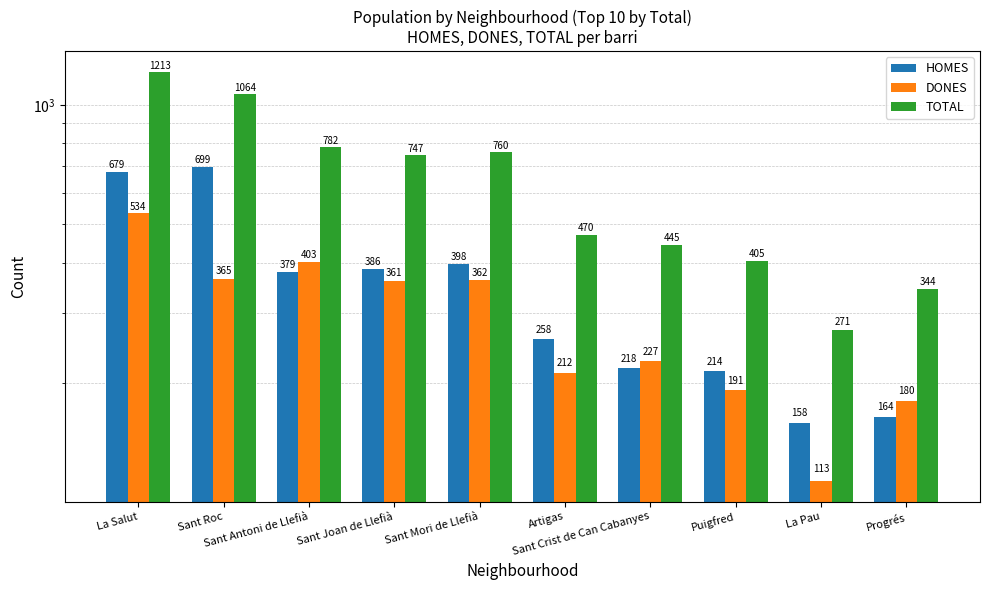

What is the total value across all series at La Salut?

2426